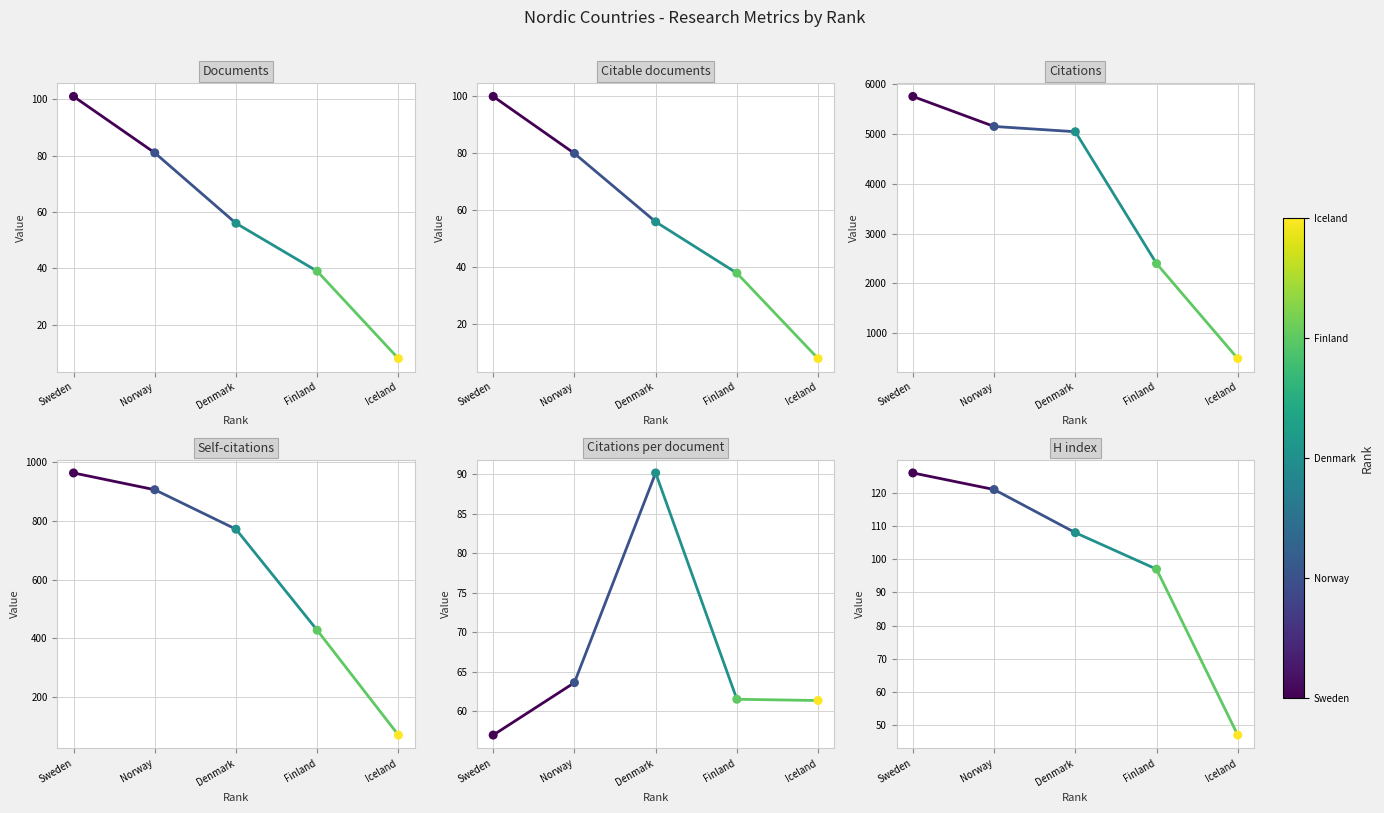

Which series reaches the maximum Y coordinate?

Citations